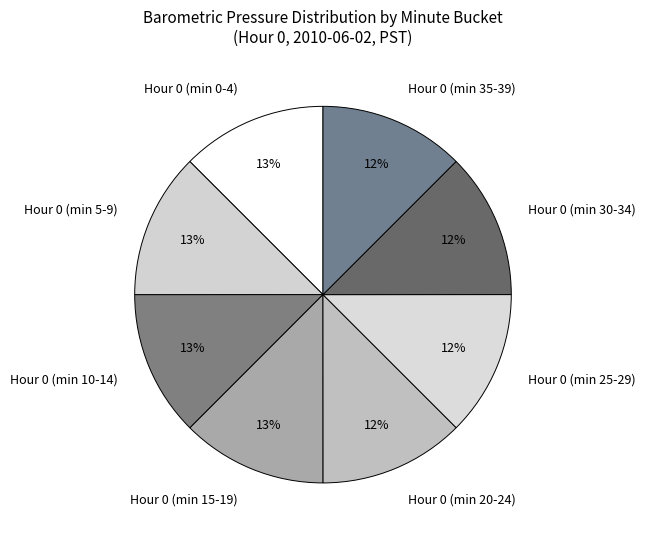

Combined, do Hour 0 (min 10-14) and Hour 0 (min 30-34) account for over 50%?

No